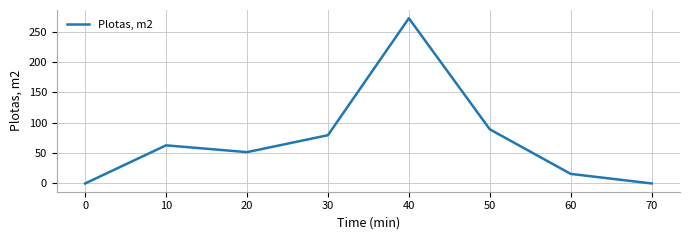

At which category does the data reach its first local valley?

20